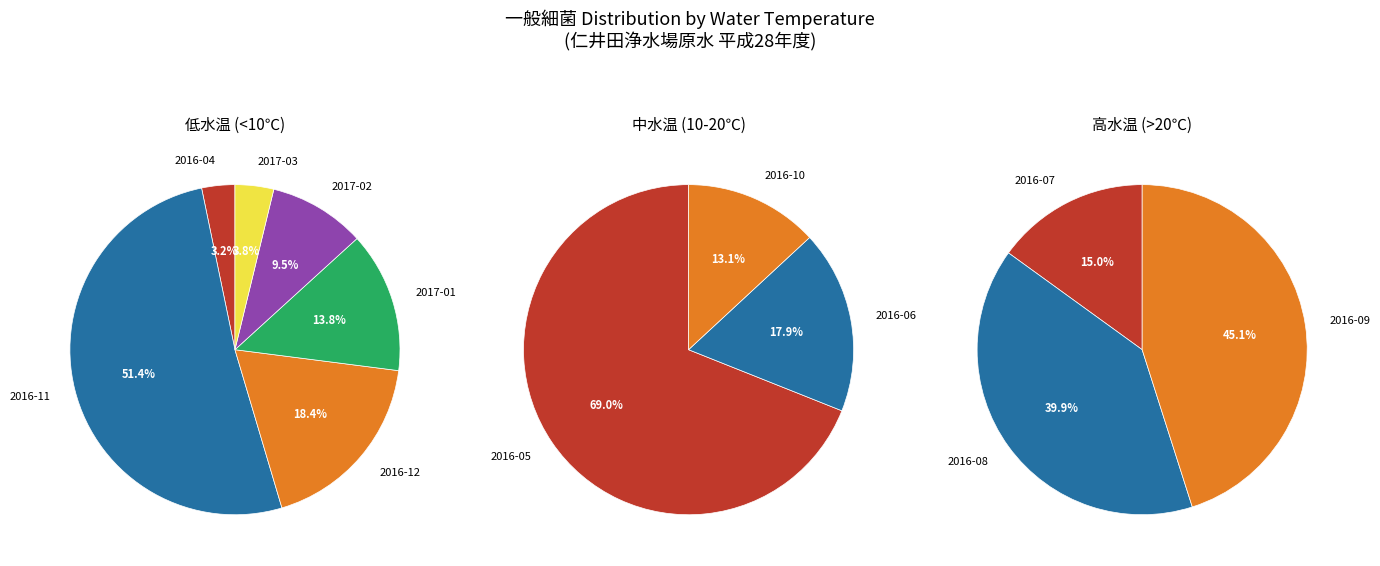

How many segments does this pie chart have?

12